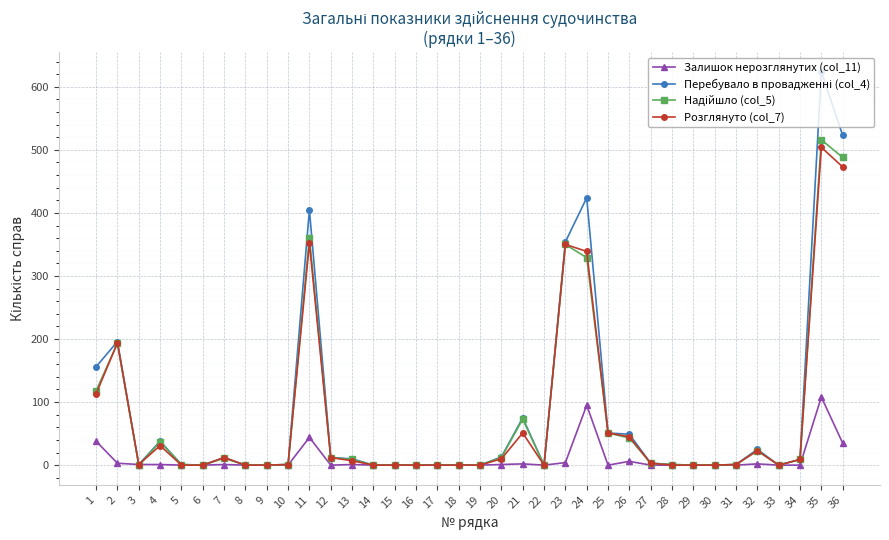

At how many categories does at least one series exceed 86?

7